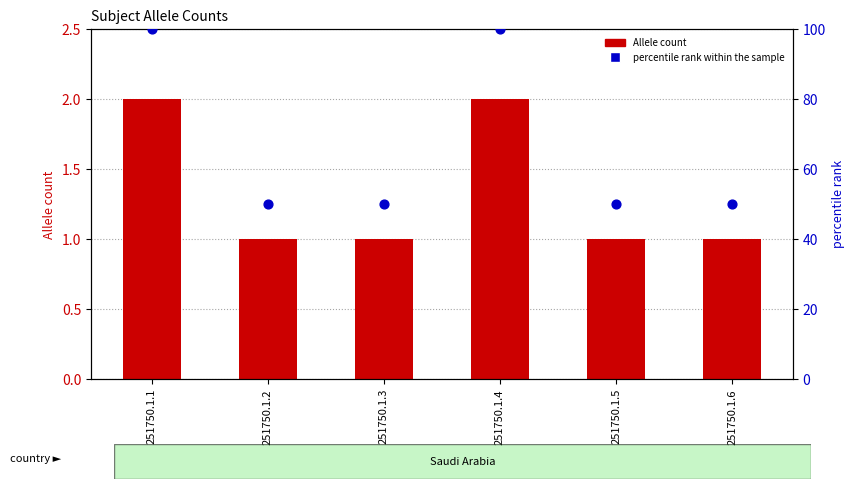

At how many categories does at least one series exceed 39?

6